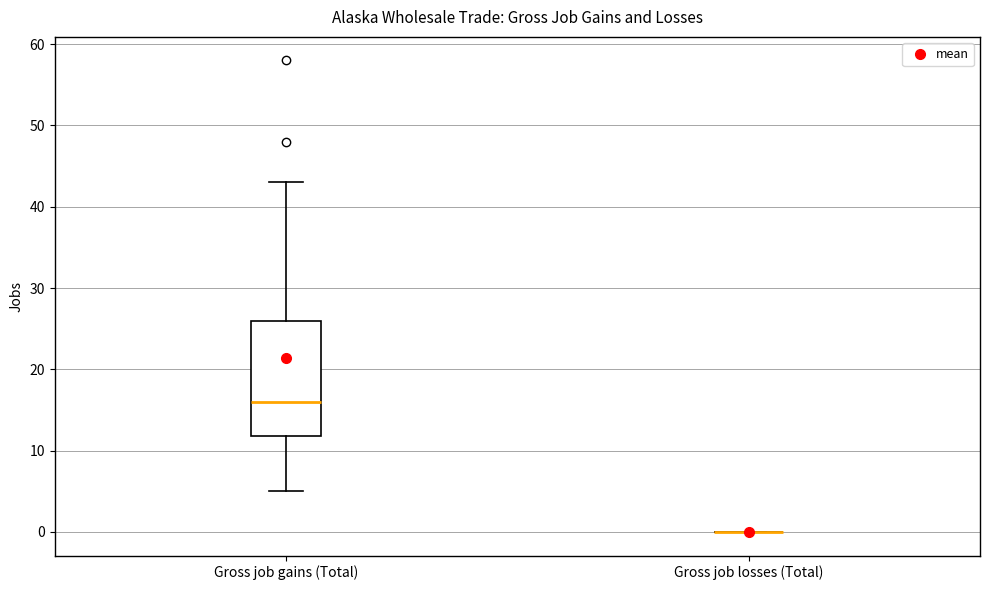

Comparing the boxes themselves (not the whiskers), which one is the tallest?

Gross job gains (Total)